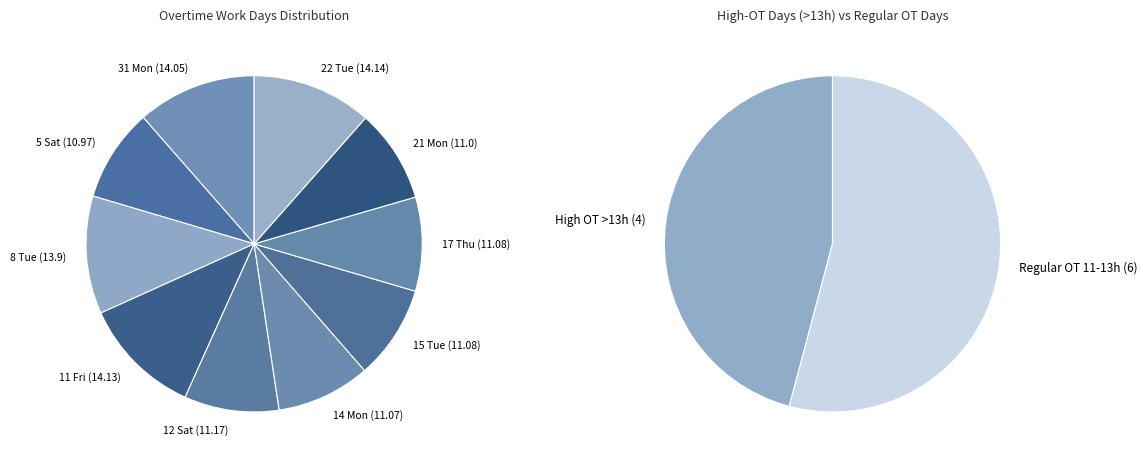

Count the number of slices in the pie.

10